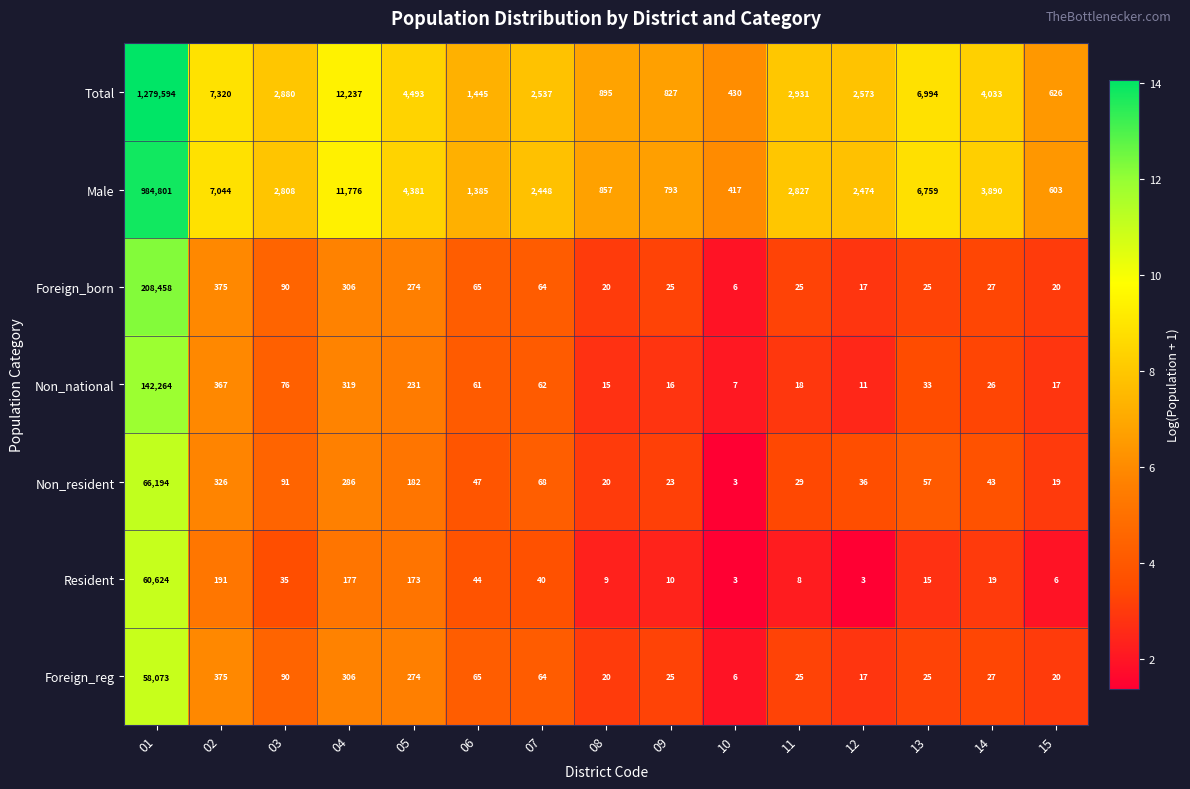

Count the number of data series in this chart.

7